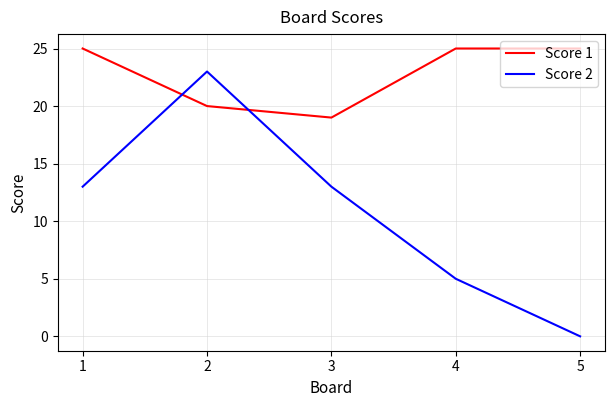

What is the total value across all series at 5?

25